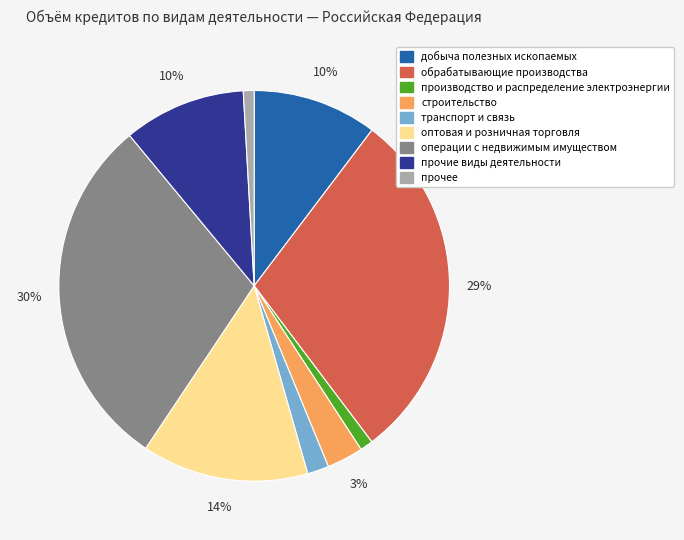

How many segments does this pie chart have?

9